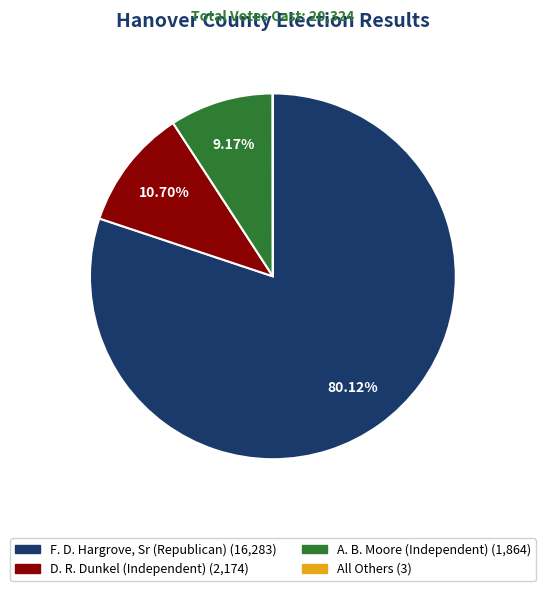

Which slice is the largest?

F. D. Hargrove, Sr (Republican)